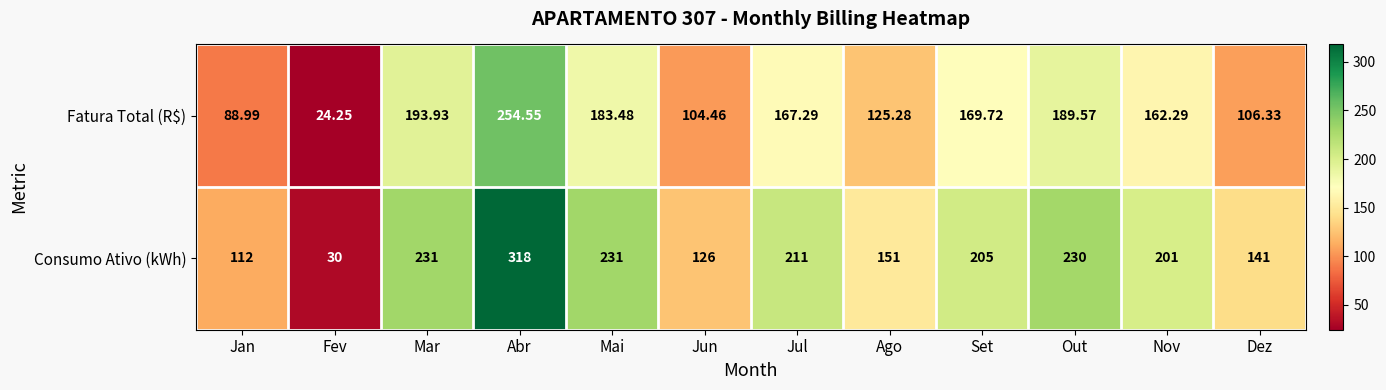

At which label does Consumo Ativo (kWh) first exceed 205?

Mar